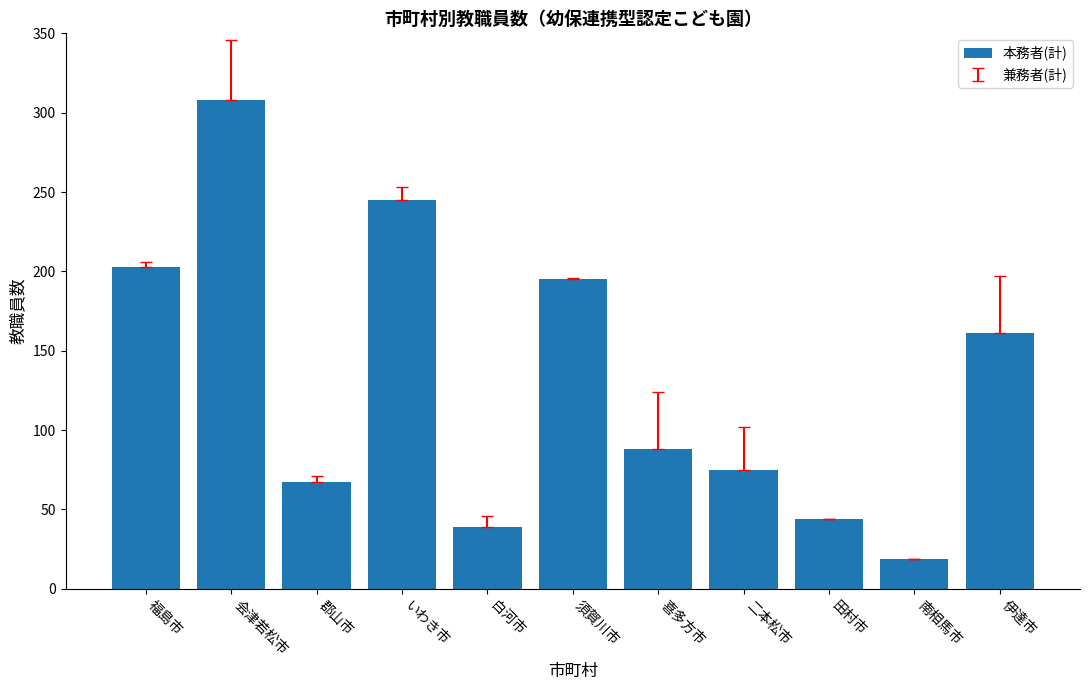

What is the difference between the second highest and second lowest values?

206